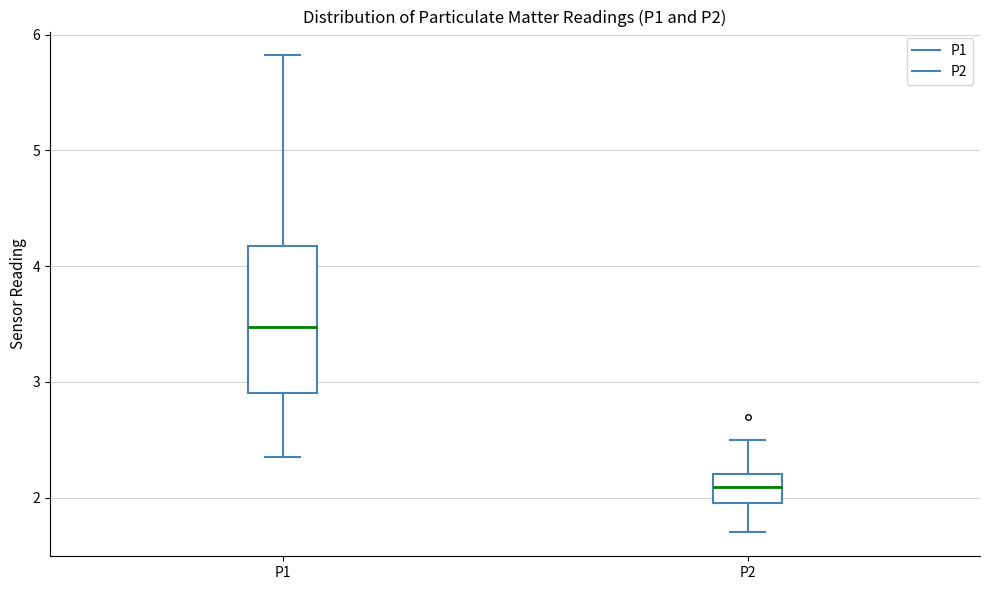

Which box has the highest median line?

P1